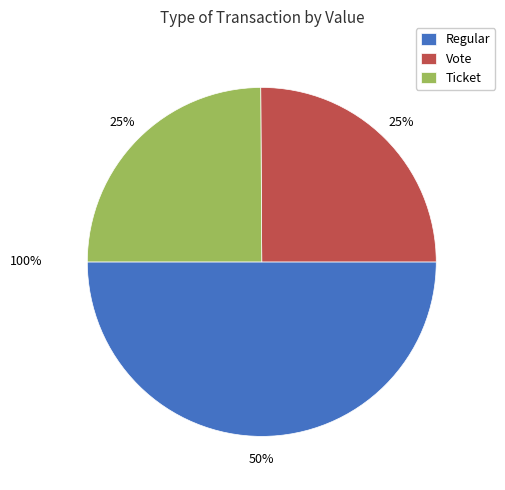

What percentage is NOT represented by Ticket?

75.1%